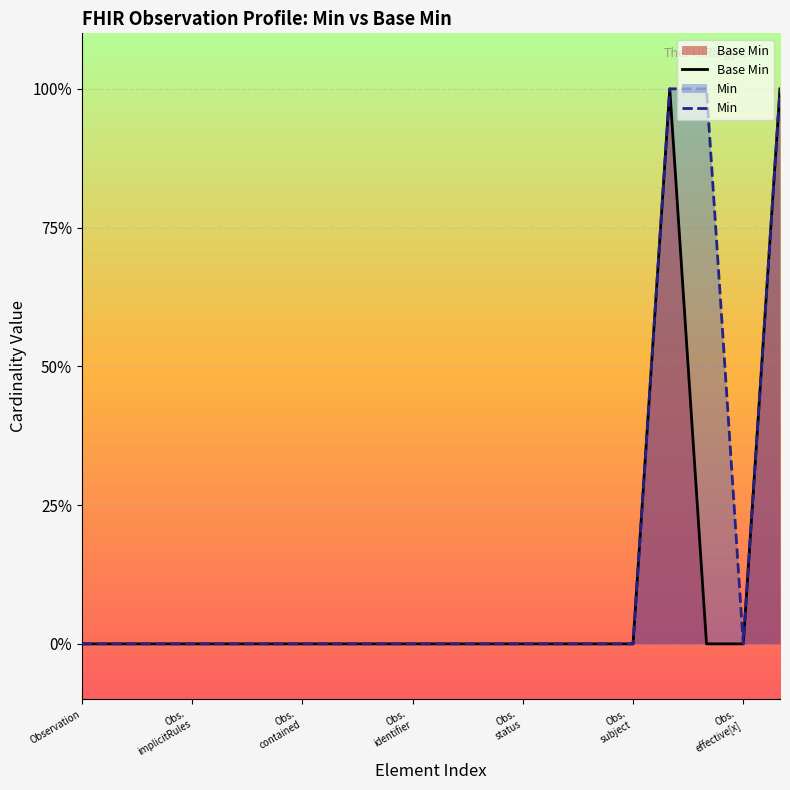

What are all the series names shown in the legend?

Base Min, Min